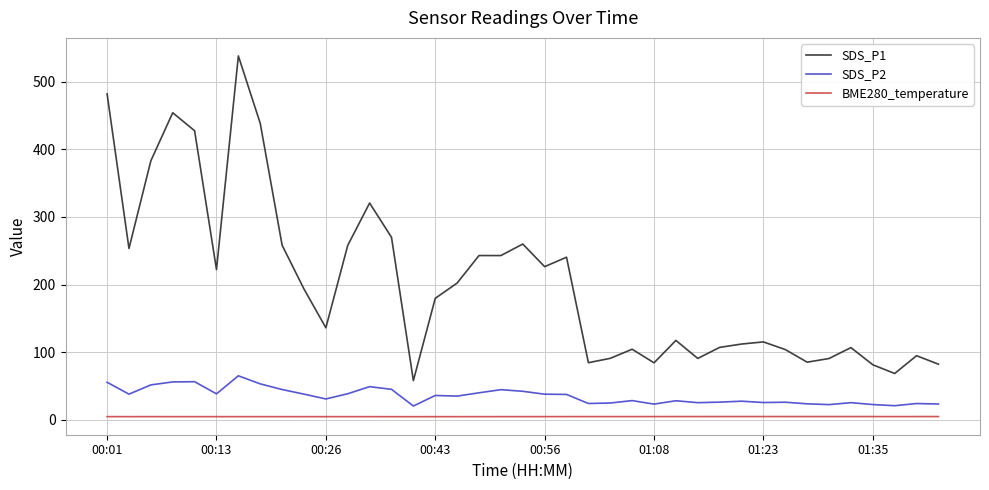

Rank the series by their maximum value, from highest to lowest.

SDS_P1, SDS_P2, BME280_temperature